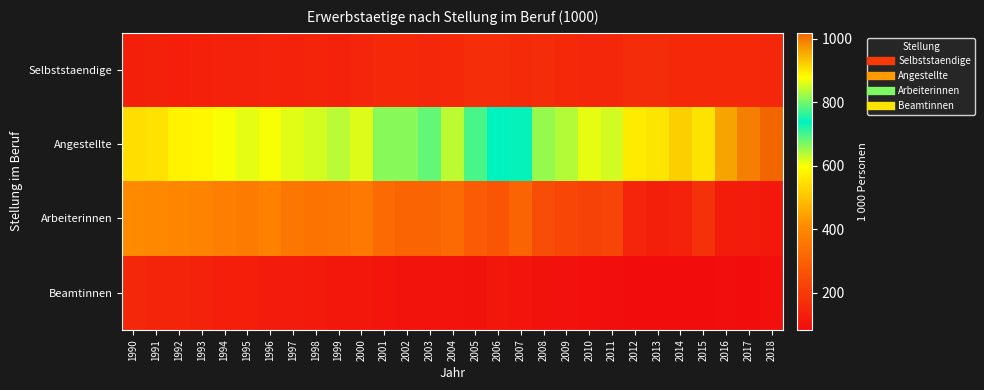

Reading left to right, list all the values displayed in this chart.

Selbststaendige: 1990=132	1991=137	1992=130	1993=135	1994=139	1995=139	1996=143	1997=139	1998=145	1999=139	2000=147	2001=156	2002=155	2003=154	2004=156	2005=168	2006=169	2007=161	2008=164	2009=159	2010=152	2011=152	2012=164	2013=164	2014=159	2015=157	2016=159	2017=159	2018=152
Angestellte: 1990=544	1991=551	1992=579	1993=584	1994=600	1995=611	1996=601	1997=613	1998=621	1999=636	2000=616	2001=662	2002=663	2003=682	2004=633	2005=698	2006=738	2007=734	2008=820	2009=837	2010=863	2011=853	2012=895	2013=901	2014=920	2015=902	2016=961	2017=993	2018=1018
Arbeiterinnen: 1990=407	1991=402	1992=395	1993=388	1994=375	1995=368	1996=385	1997=356	1998=347	1999=351	2000=363	2001=324	2002=308	2003=308	2004=325	2005=284	2006=270	2007=309	2008=251	2009=232	2010=221	2011=229	2012=147	2013=134	2014=139	2015=177	2016=124	2017=123	2018=114
Beamtinnen: 1990=151	1991=146	1992=145	1993=138	1994=130	1995=129	1996=122	1997=123	1998=118	1999=109	2000=111	2001=104	2002=101	2003=100	2004=102	2005=99	2006=110	2007=106	2008=99	2009=96	2010=92	2011=88	2012=86	2013=86	2014=85	2015=83	2016=89	2017=86	2018=93